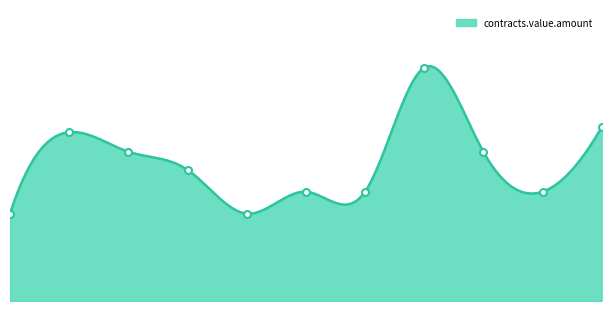

What position from the left is 6?

7